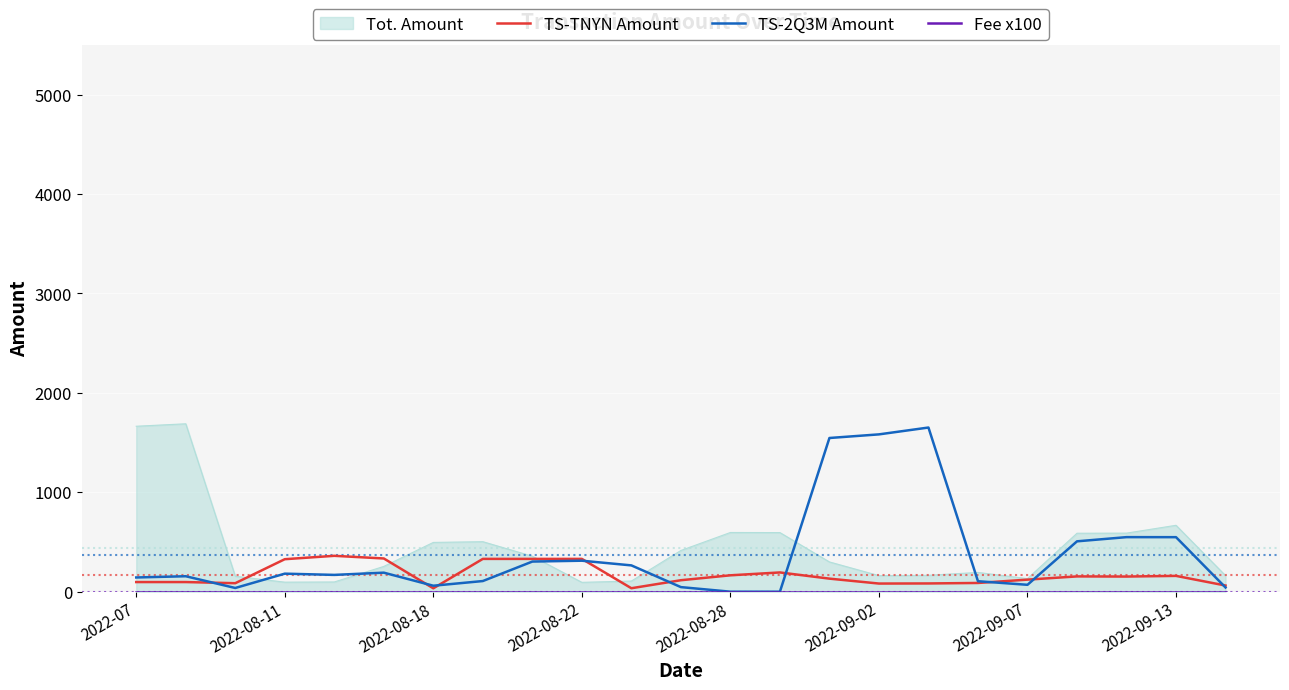

Is this an area chart (filled region under the line)?

No